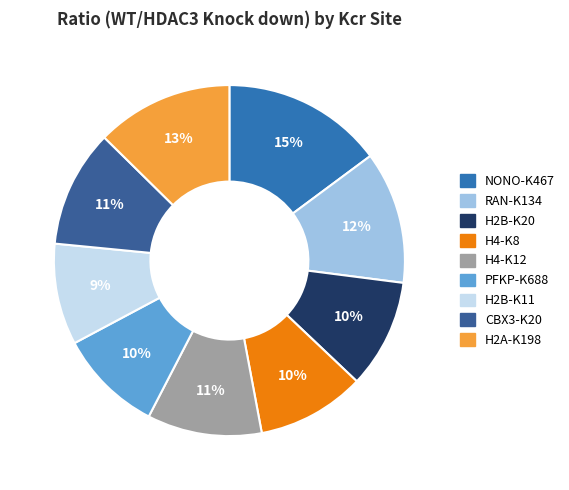

Is CBX3-K20 the majority of the pie?

No